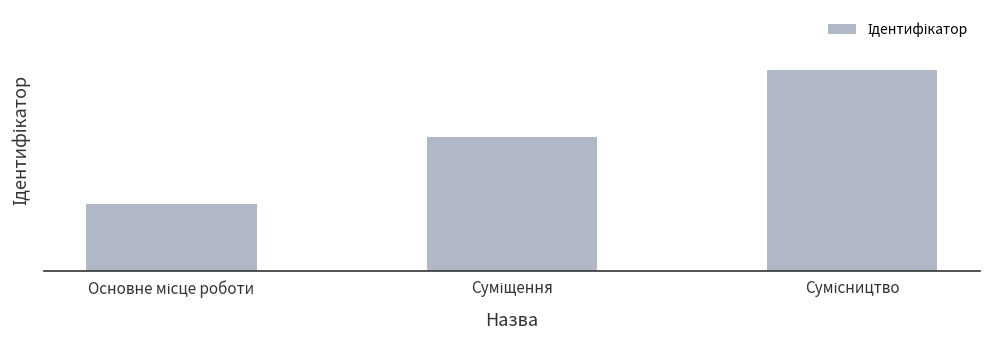

Are the bars grouped side by side (vs. stacked)?

No